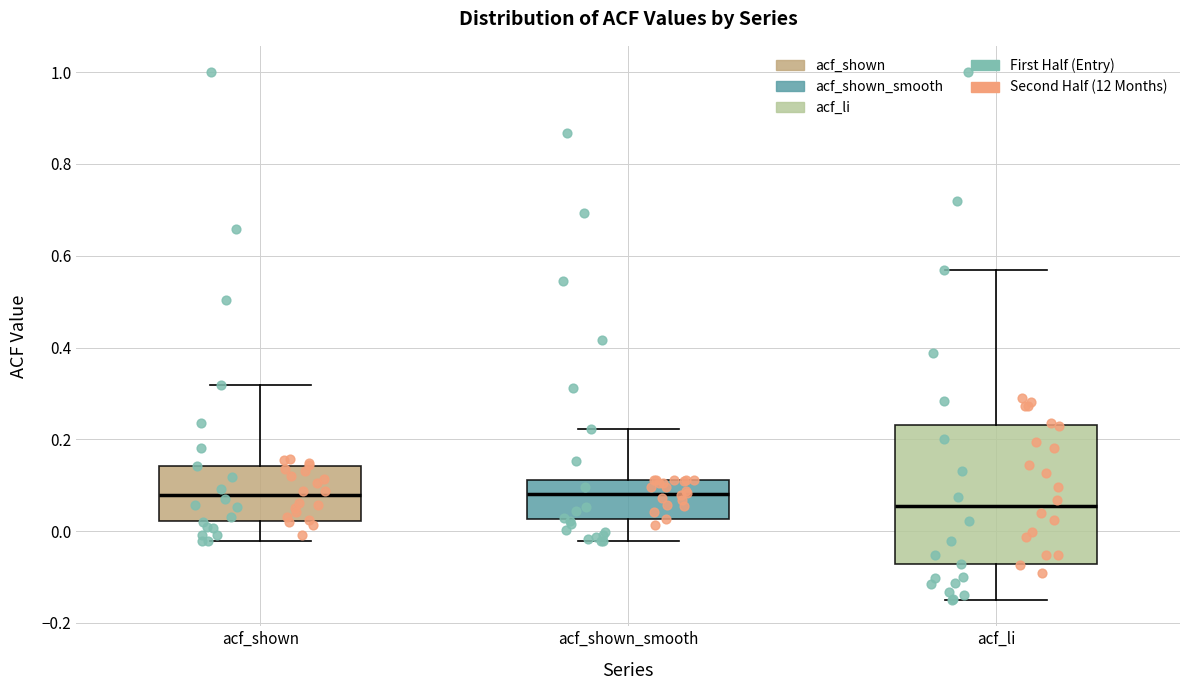

Reading left to right, transcribe this box plot: for each box, give where its median line is, the range the box spans, and where its two whiskers end, as read against the y-axis. The values are not printed on the chart, so give them approximately, as read against the axis.

acf_shown: median 0.08, box 0.02 to 0.14, whiskers -0.02 to 0.32
acf_shown_smooth: median 0.08, box 0.02 to 0.12, whiskers -0.02 to 0.22
acf_li: median 0.06, box -0.08 to 0.24, whiskers -0.14 to 0.56